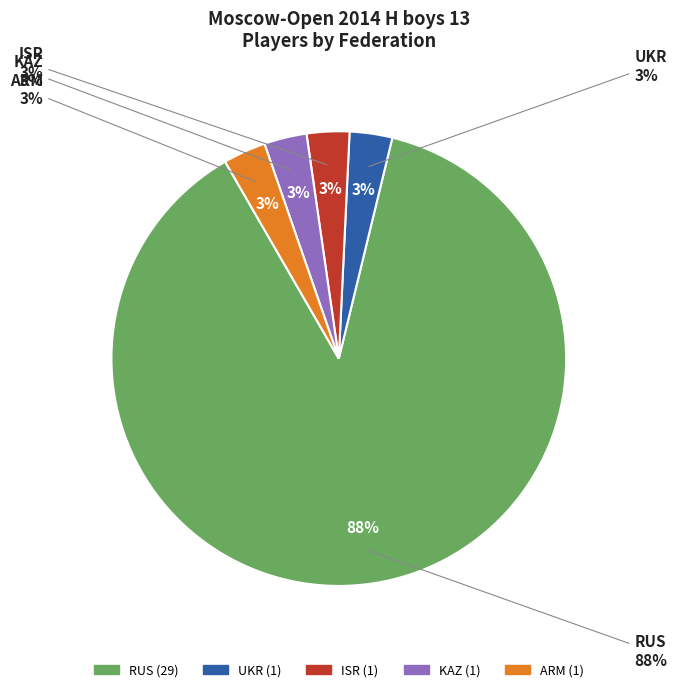

Which slice is the smallest?

UKR